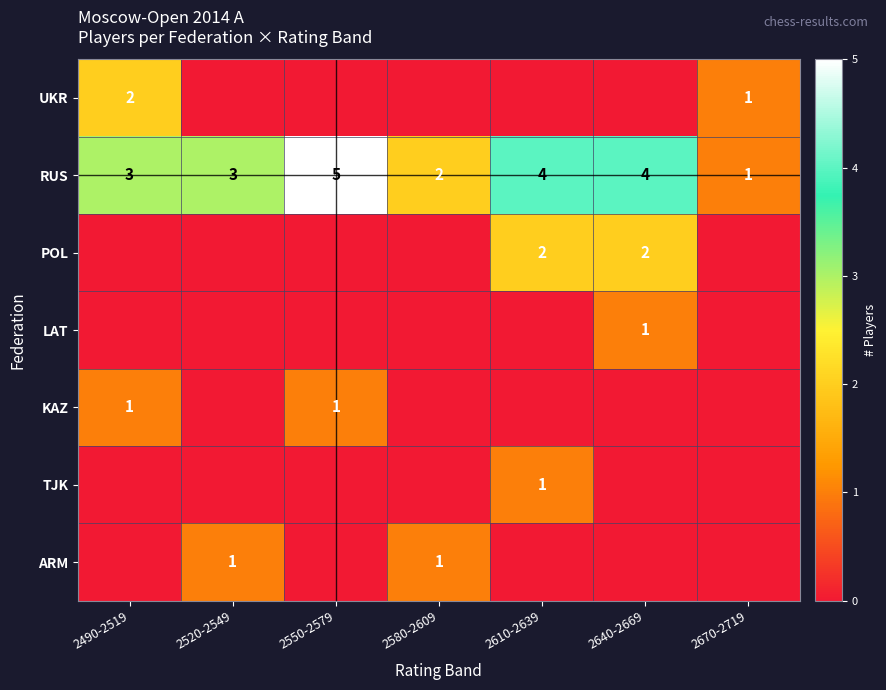

How many RUS values are between 2 and 4?

5